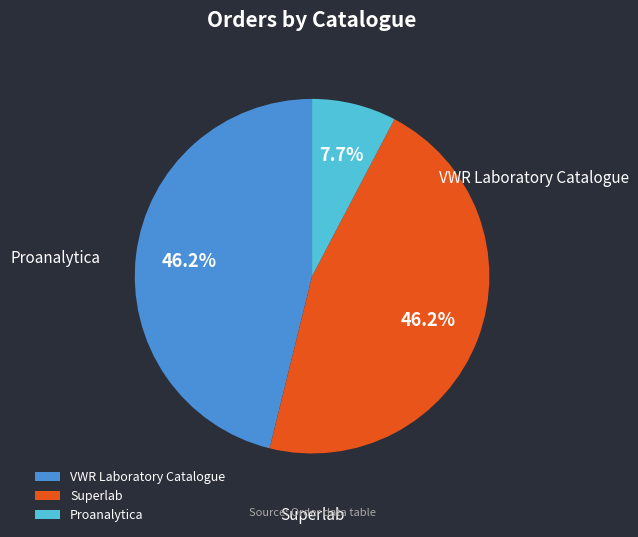

Which has a higher value, VWR Laboratory Catalogue or Proanalytica?

VWR Laboratory Catalogue